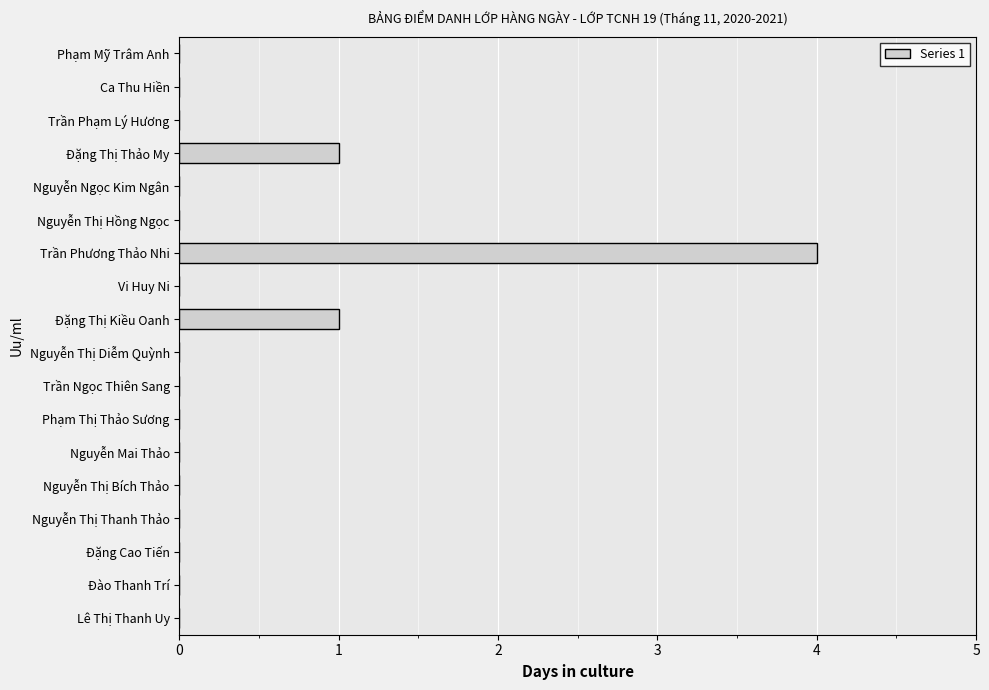

True or false: the data shows 1 at Đặng Thị Kiều Oanh.

True